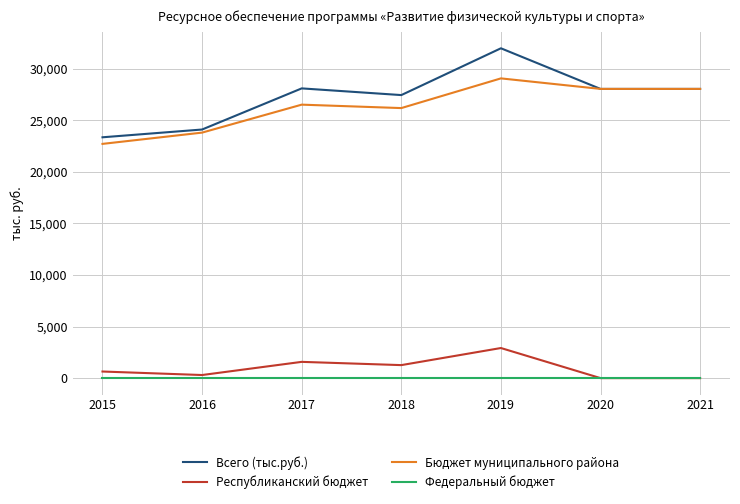

Which series has the widest spread of values?

Всего (тыс.руб.)